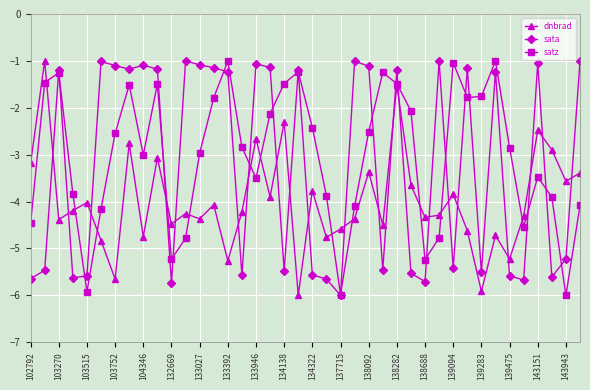

At how many categories does at least one series exceed -5?

40